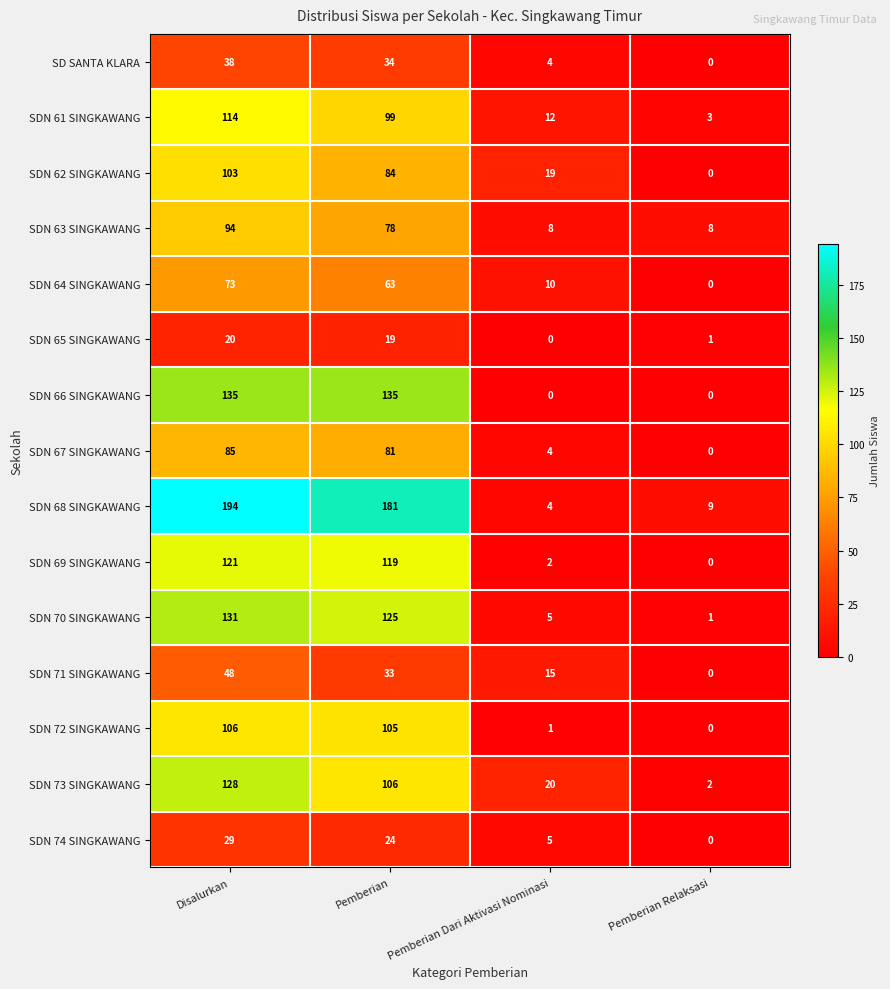

What is the approximate value of SDN 70 SINGKAWANG at Disalurkan, to the nearest 10?

130